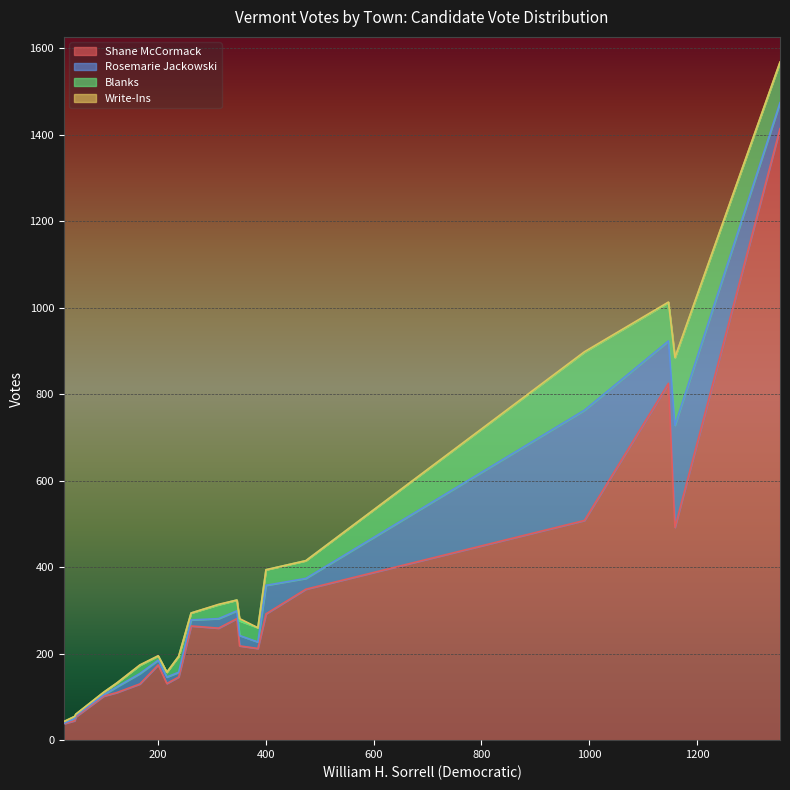

What is the sum of all Rosemarie Jackowski values?

919